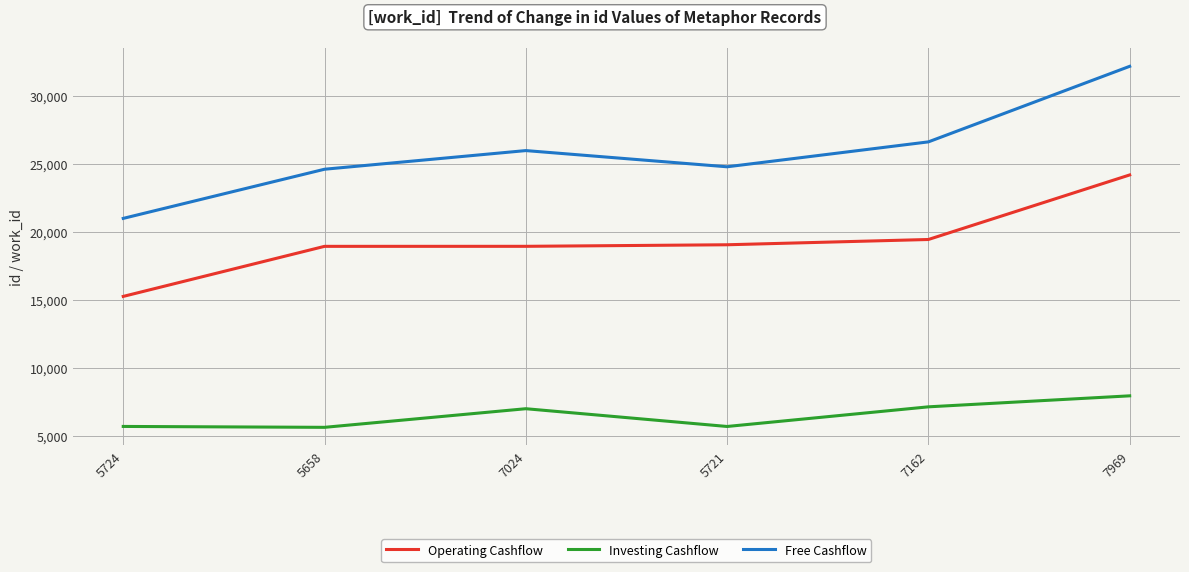

Rank the series by their maximum value, from lowest to highest.

Investing Cashflow, Operating Cashflow, Free Cashflow